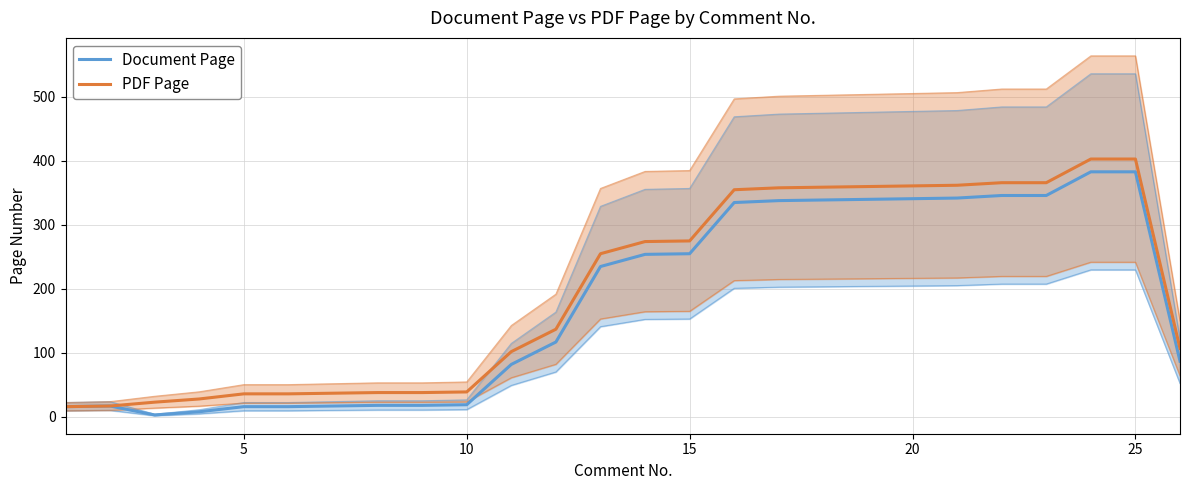

Reading left to right, transcribe all the data shown in this chart.

Document Page: 16	17	3	8	16	16	17	18	18	19	82	117	235	254	255	335	338	339	340	341	342	346	346	383	383	87
PDF Page: 16	17	23	28	36	36	37	38	38	39	102	137	255	274	275	355	358	359	360	361	362	366	366	403	403	107